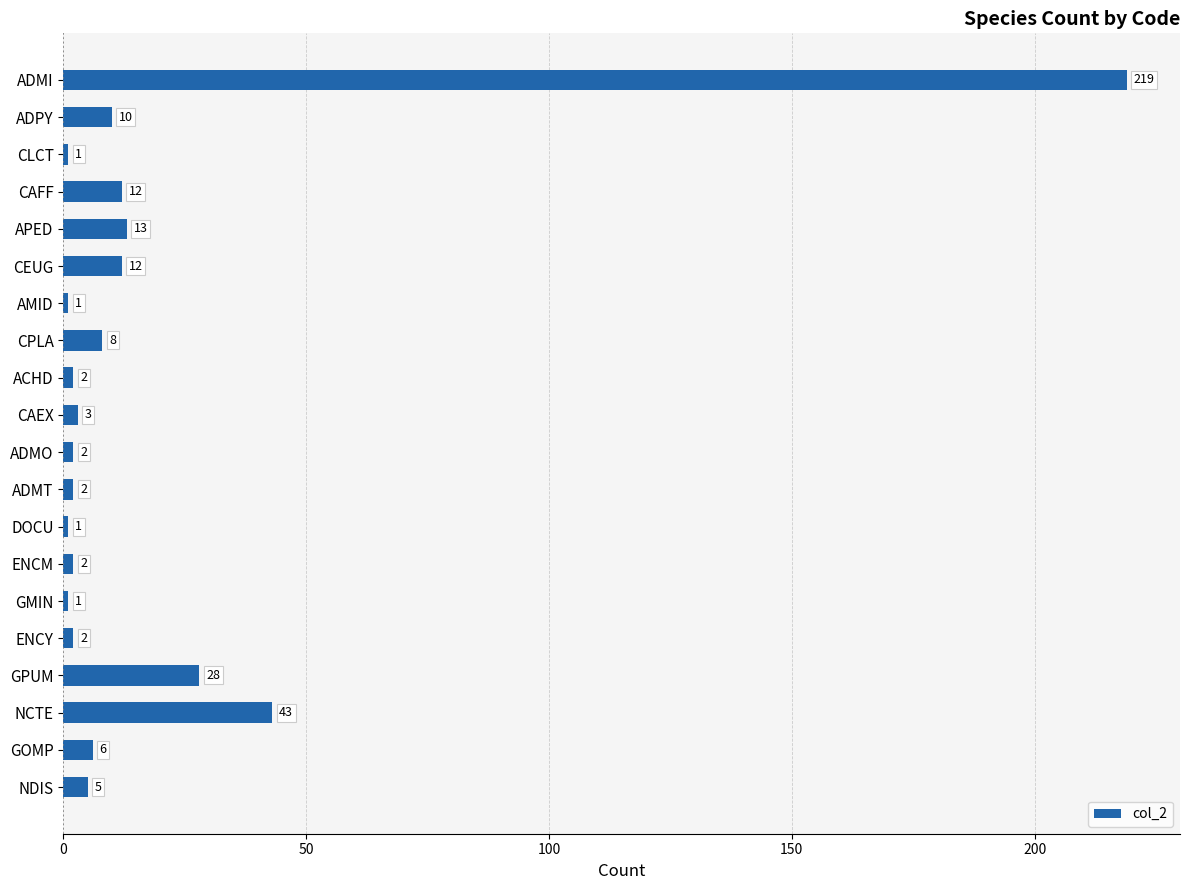

Are the bars grouped side by side (vs. stacked)?

No